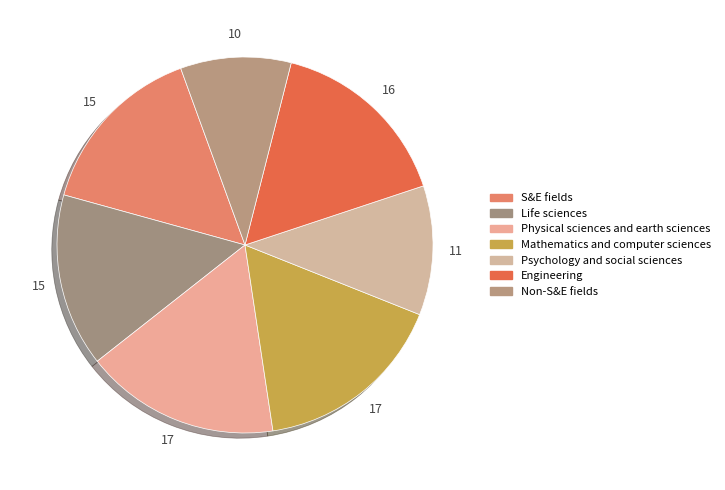

Rank the categories by value from highest to lowest.

Physical sciences and earth sciences, Mathematics and computer sciences, Engineering, S&E fields, Life sciences, Psychology and social sciences, Non-S&E fields